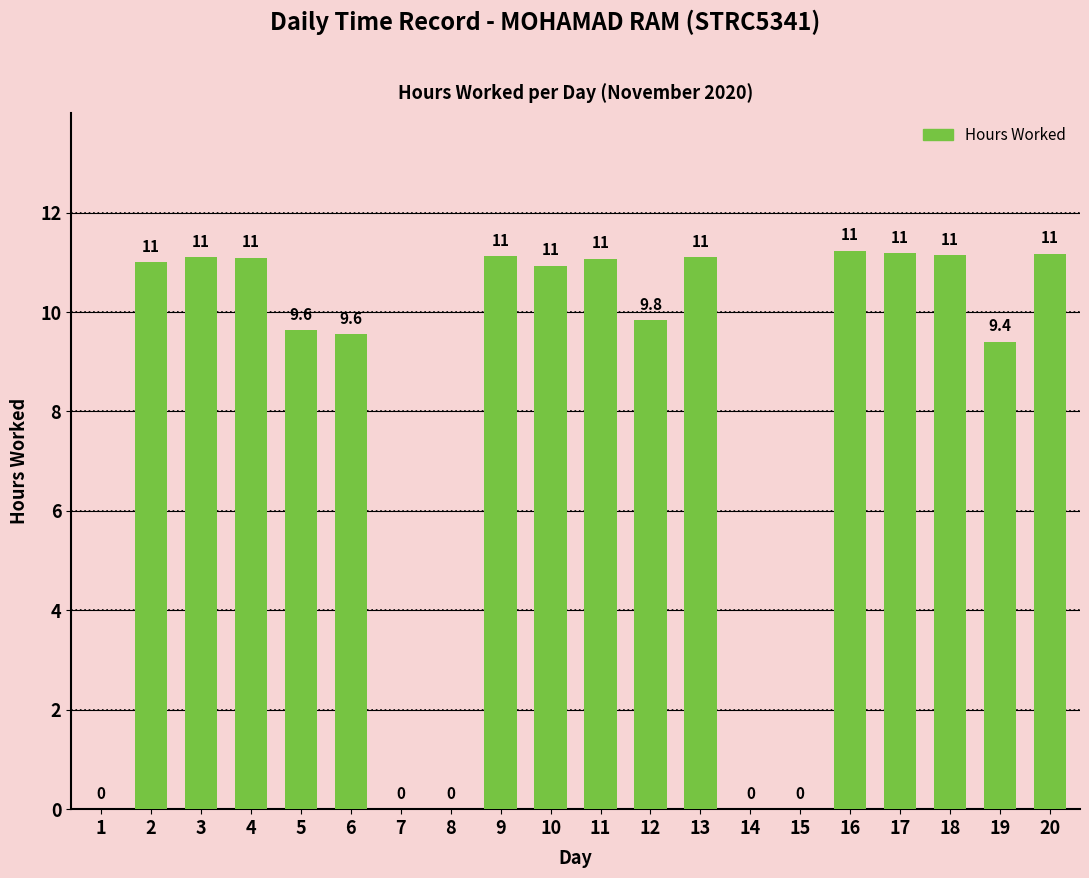

At which label is the value closest to 5?

19